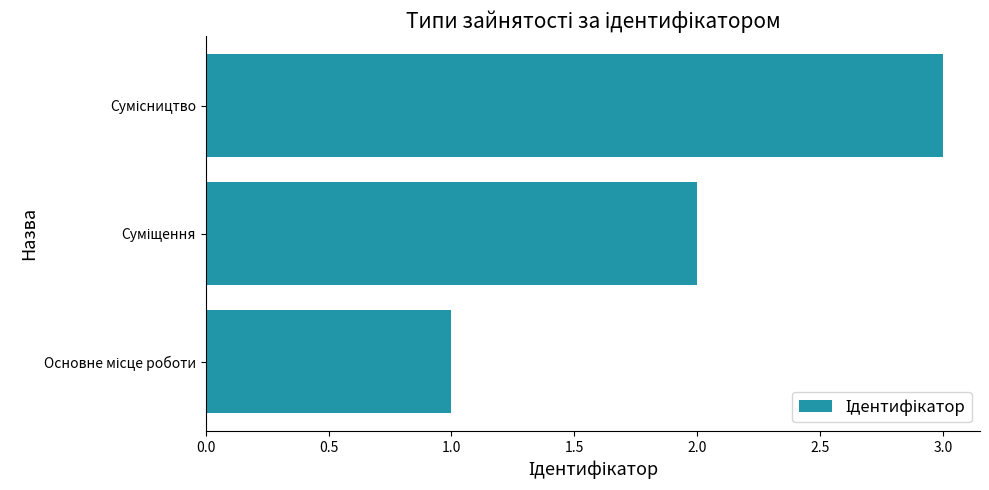

What is the sum of all values?

6